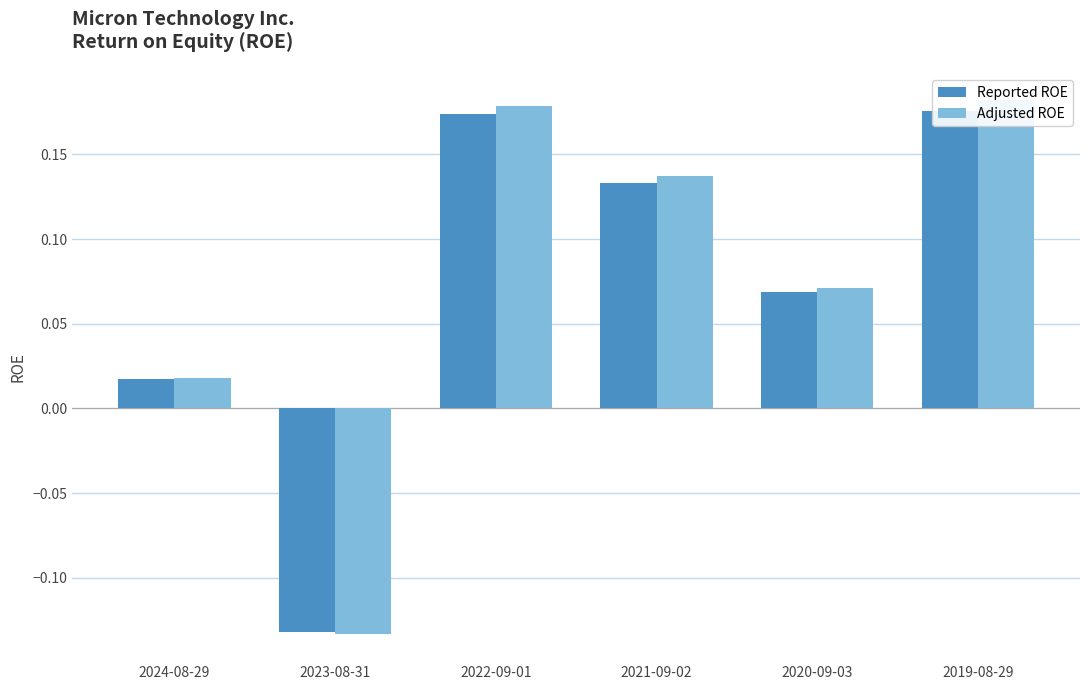

What is the greatest value displayed?

0.2